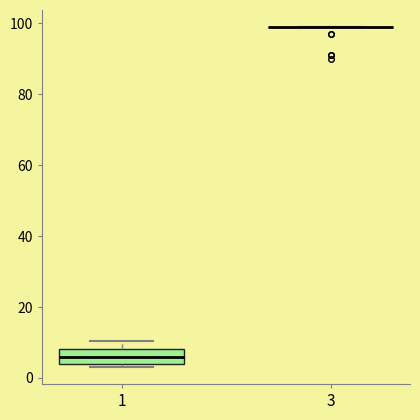

Reading left to right, read every box against the y-axis: the position of its median line, the range the box covers, and the ends of its whiskers. The values are not printed on the chart, so give them approximately, as read against the axis.

1: median 6, box 4 to 8, whiskers 4 (just below the box's lower edge) to 10
3: box collapsed to a line at 100, whiskers 100 to 100